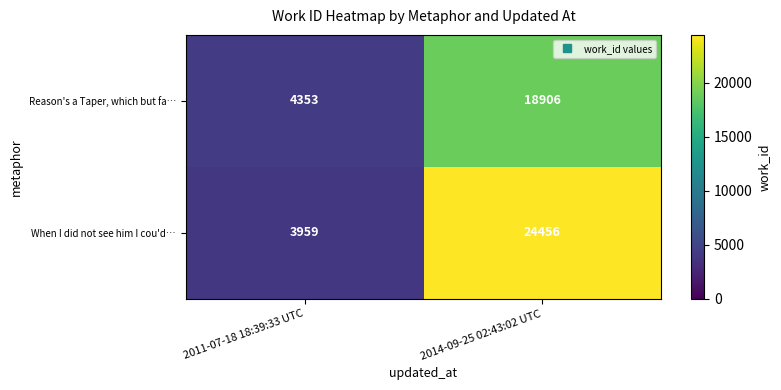

What is the maximum value shown in the chart?

24456